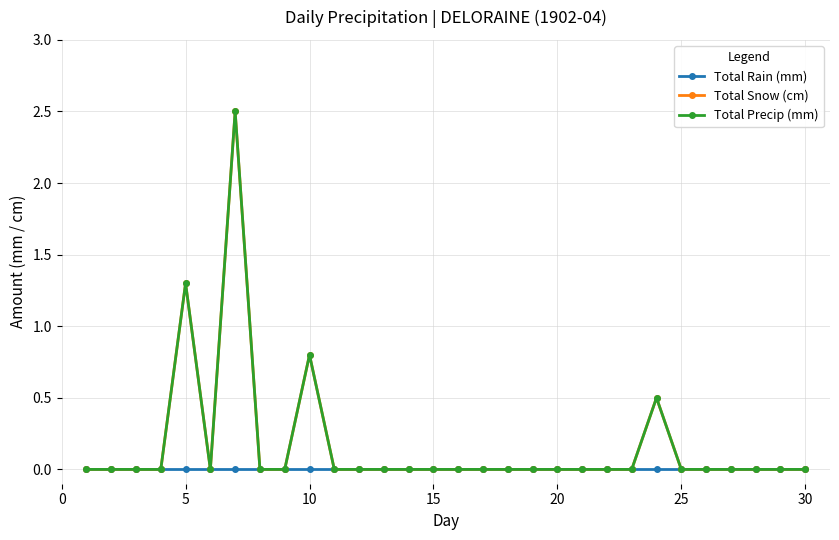

Is this an area chart (filled region under the line)?

No